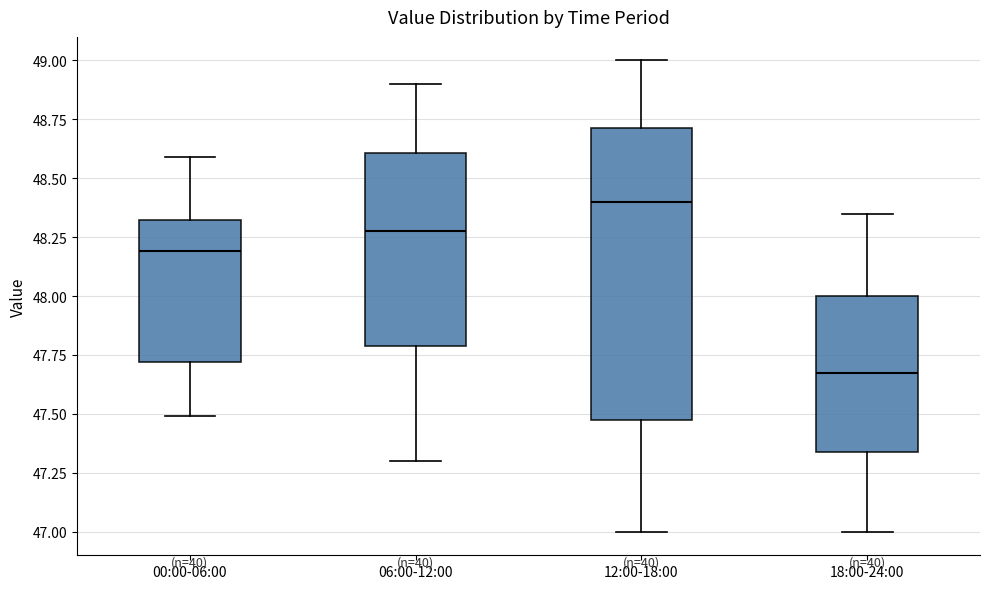

Reading left to right, transcribe this box plot: for each box, give where its median line is, the range the box spans, and where its two whiskers end, as read against the y-axis. The values are not printed on the chart, so give them approximately, as read against the axis.

00:00-06:00: median 48.20, box 47.70 to 48.30, whiskers 47.50 to 48.60
06:00-12:00: median 48.30, box 47.80 to 48.60, whiskers 47.30 to 48.90
12:00-18:00: median 48.40, box 47.50 to 48.70, whiskers 47.00 to 49.00
18:00-24:00: median 47.70, box 47.35 to 48.00, whiskers 47.00 to 48.35